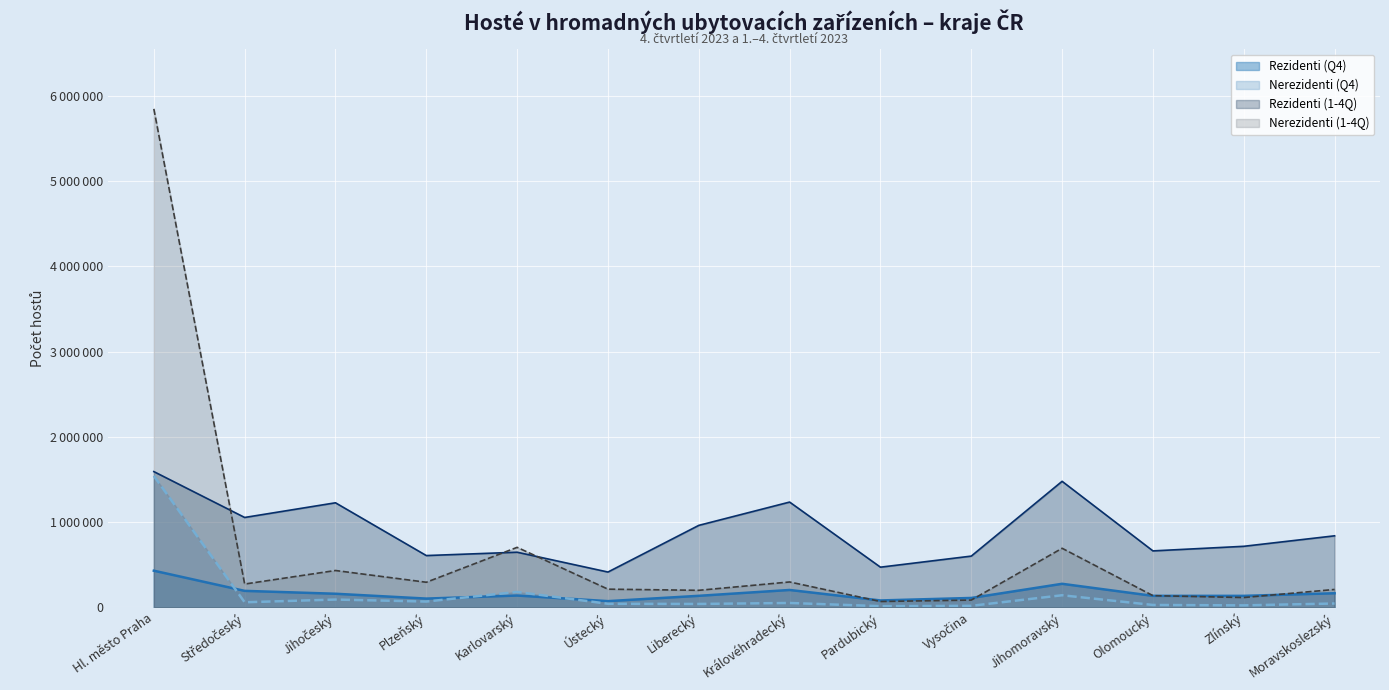

What is the sum of the Nerezidenti (1-4Q) values at Hl. město Praha and Středočeský?

6118825